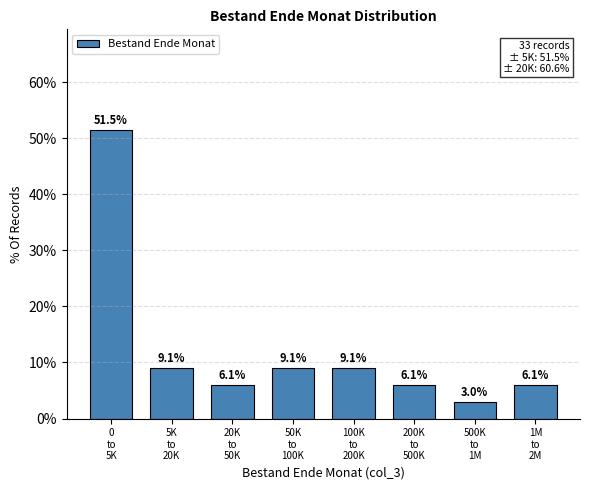

Reading left to right, list all the values displayed in this chart.

51.5	9.1	6.1	9.1	9.1	6.1	3.0	6.1